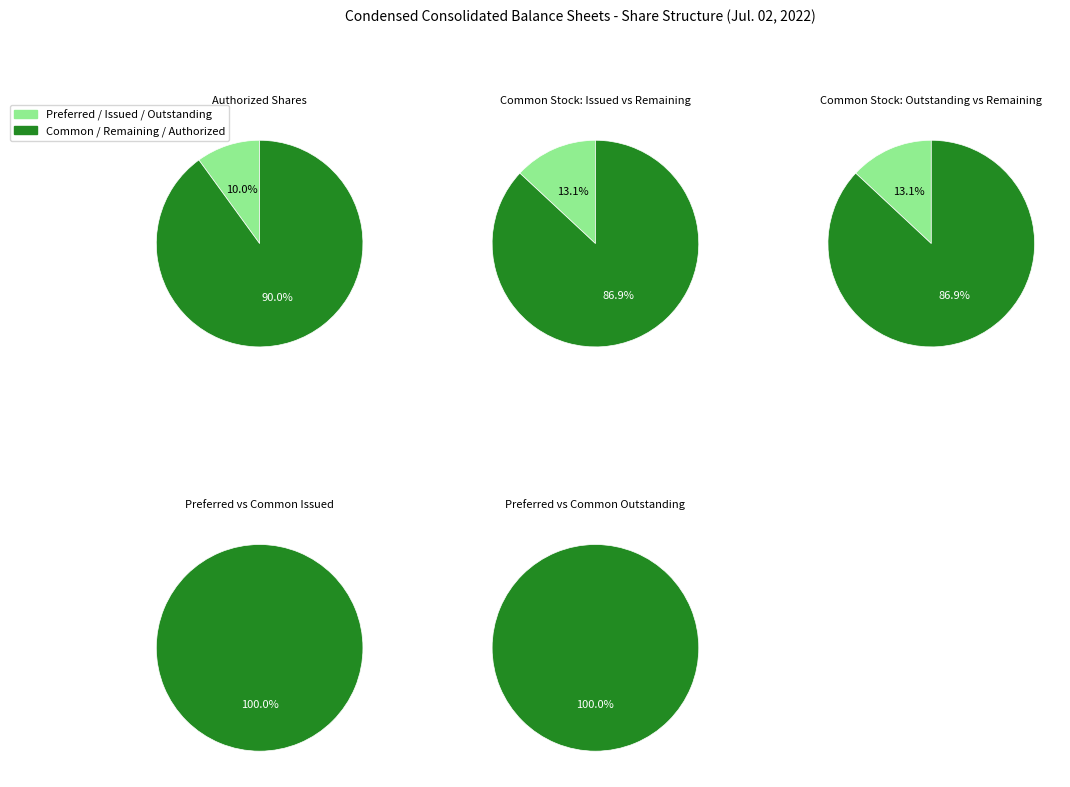

Does Common stock, shares authorized represent more than half of the total?

Yes